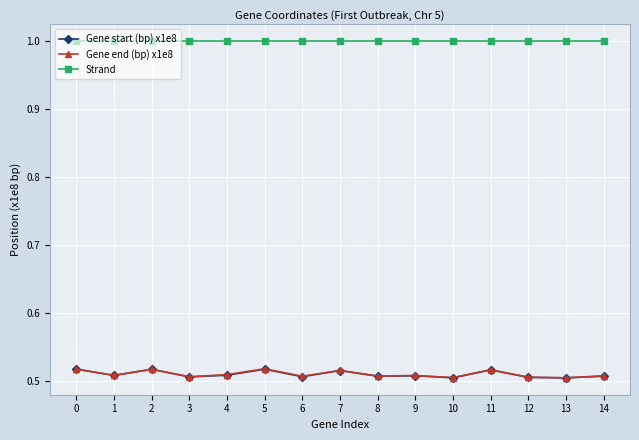

How many lines are shown in the chart?

3